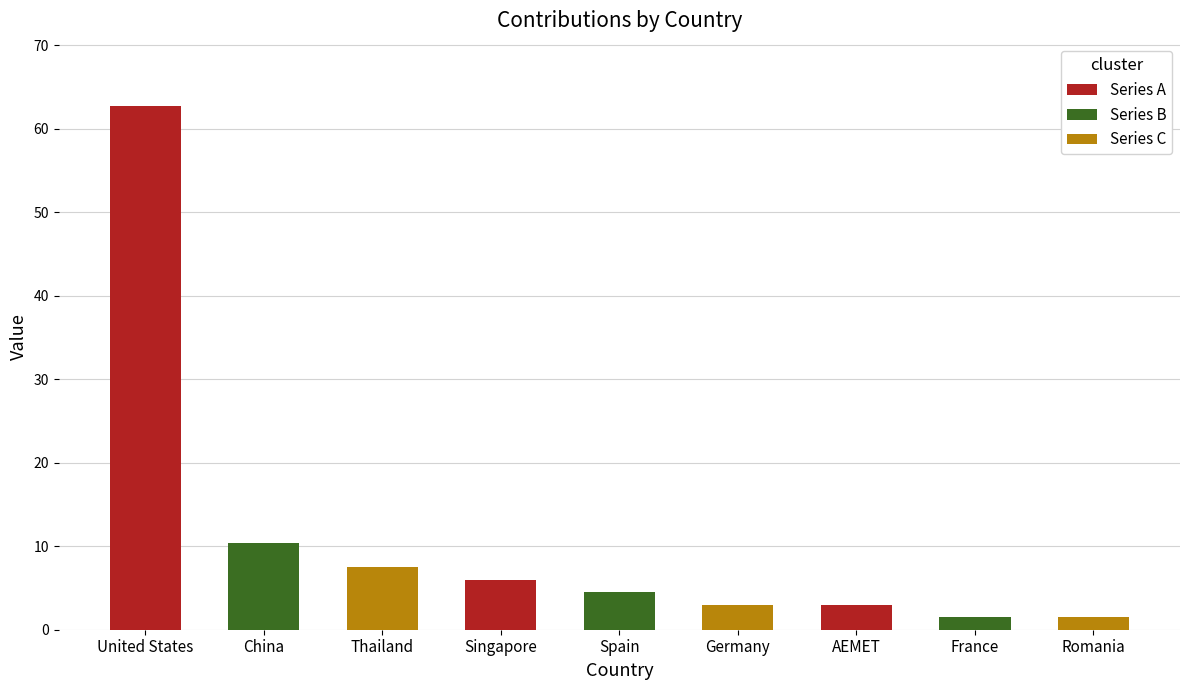

What is the ratio of the value at Singapore to the value at AEMET?

2.0